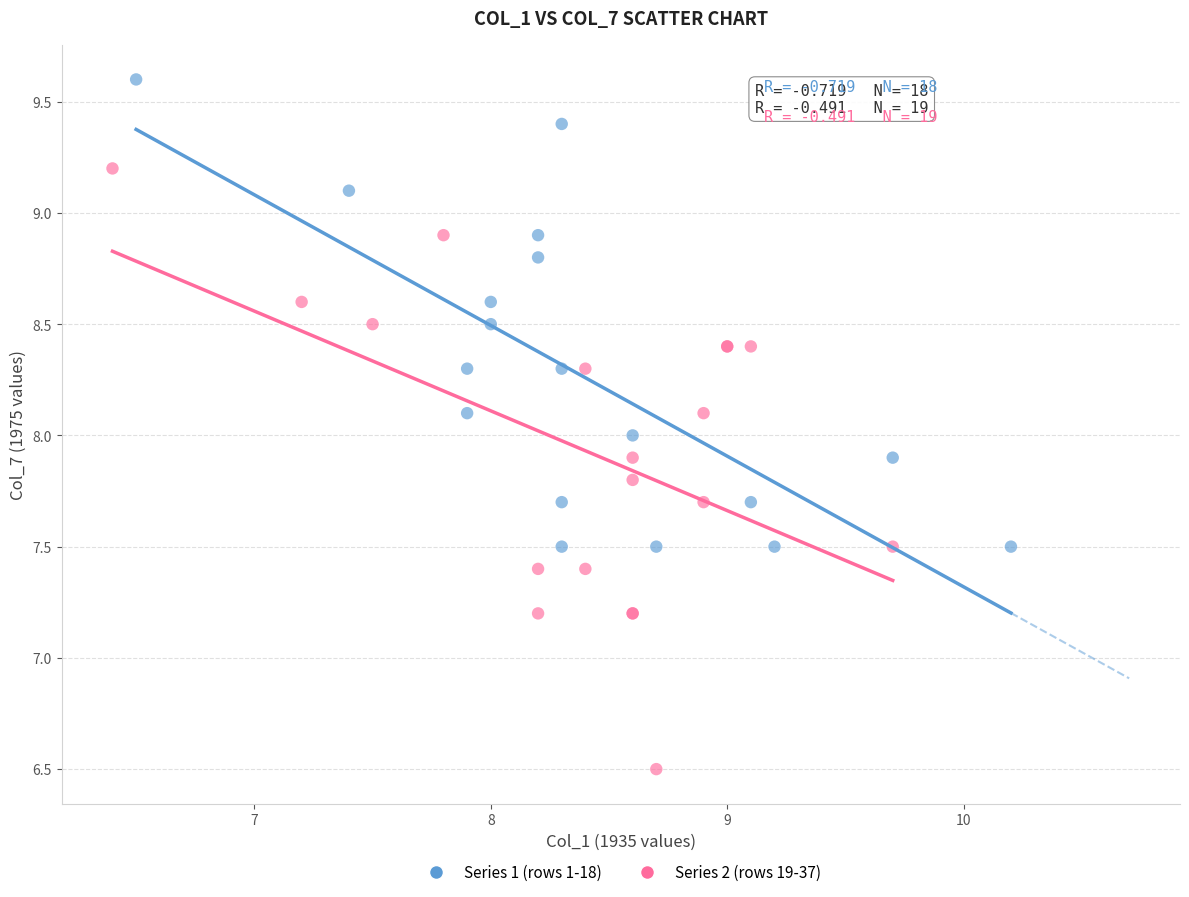

Which series contains the lowest Y value?

Series 2 (rows 19-37)